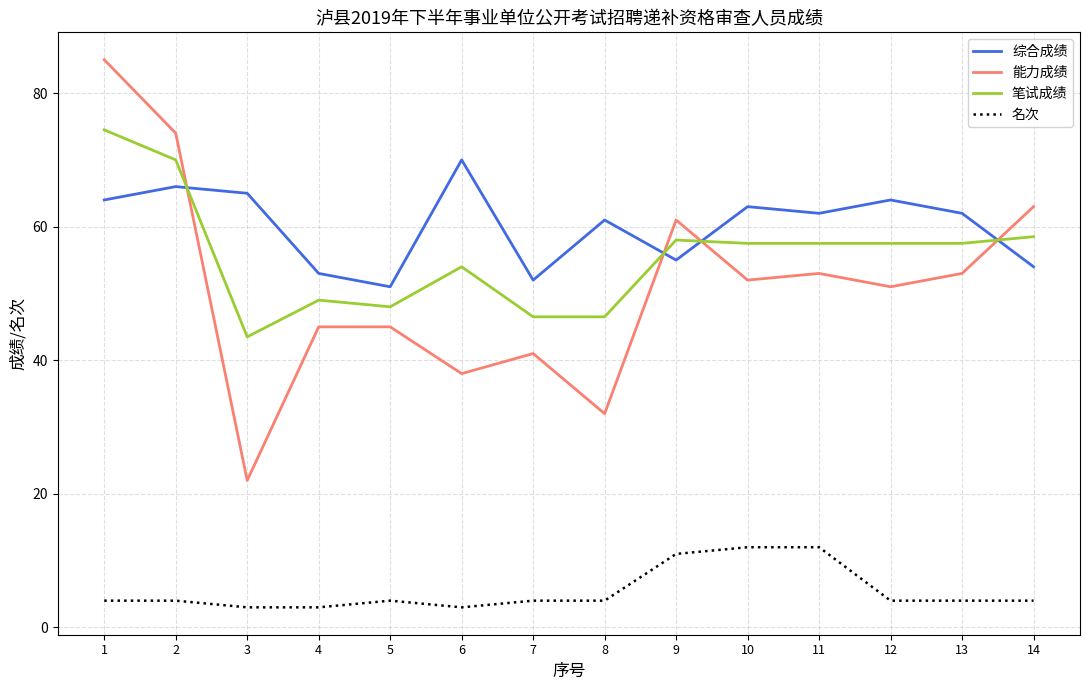

What is the spread (max minus min) of values at 9?

50.0